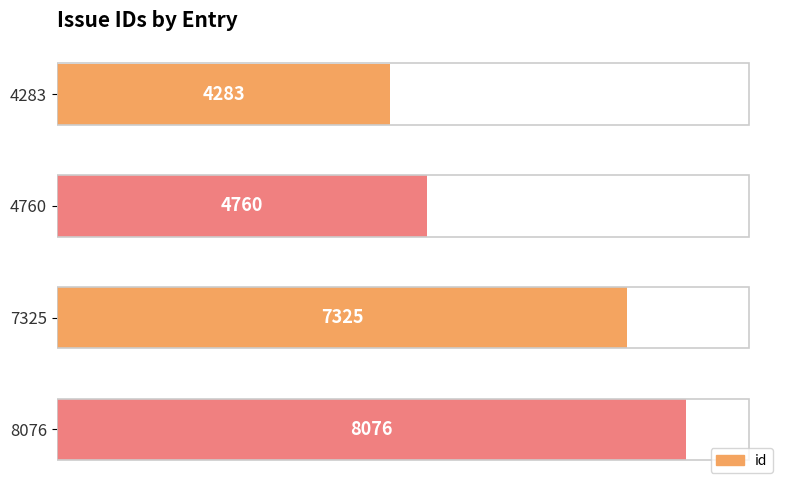

The value at 4760 is 3321. True or false?

False